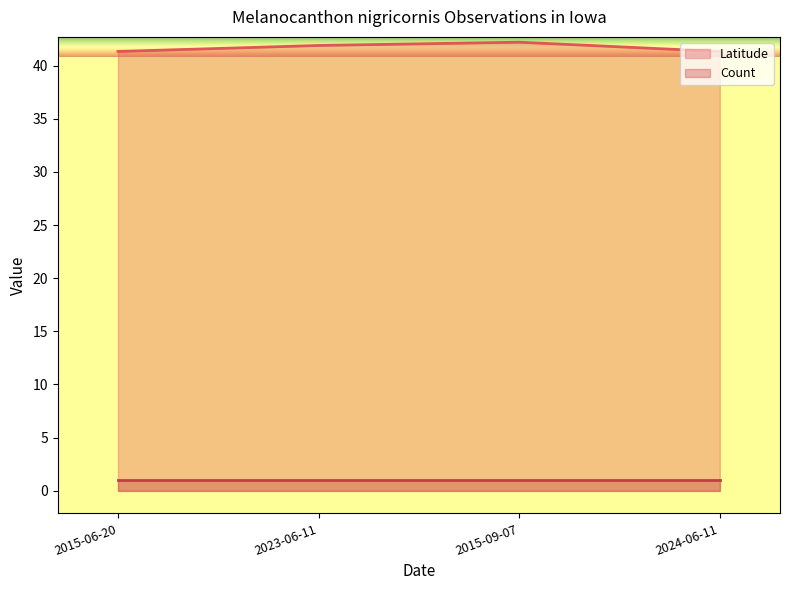

What is the value of the 4th point from the left?

41.3